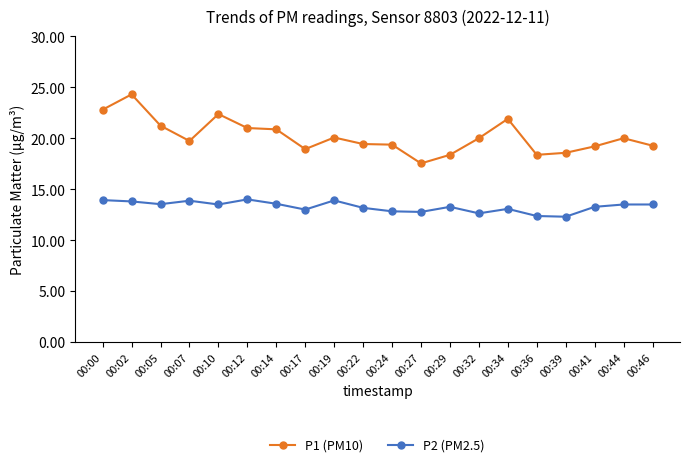

True or false: P2 (PM2.5) has more than 0 points higher than both neighbors.

True